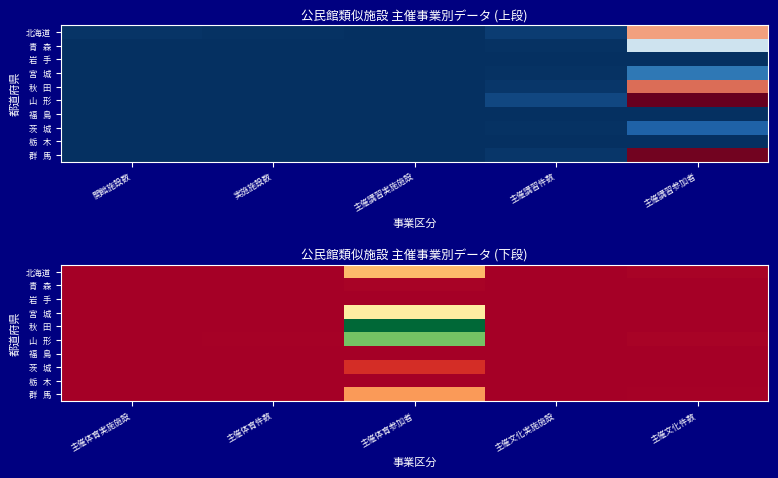

What is the difference between the highest and lowest values at 主催体育実施施設?

9